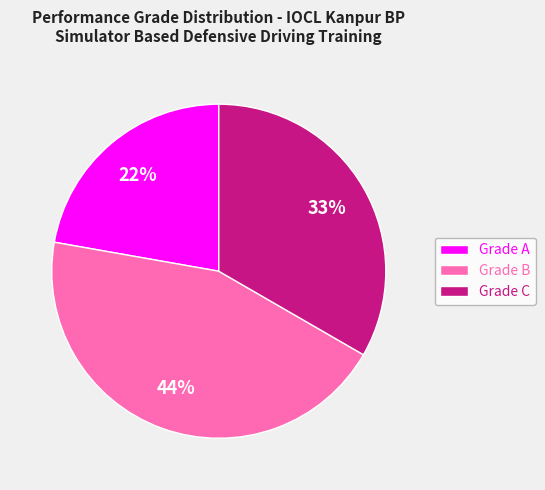

What percentage is the Grade B slice, to the nearest percent?

44%